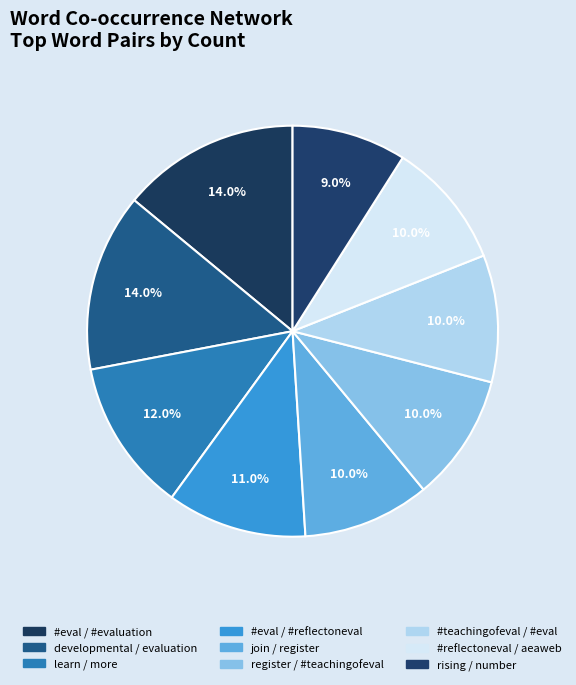

To the nearest percent, what portion does join / register represent?

10%